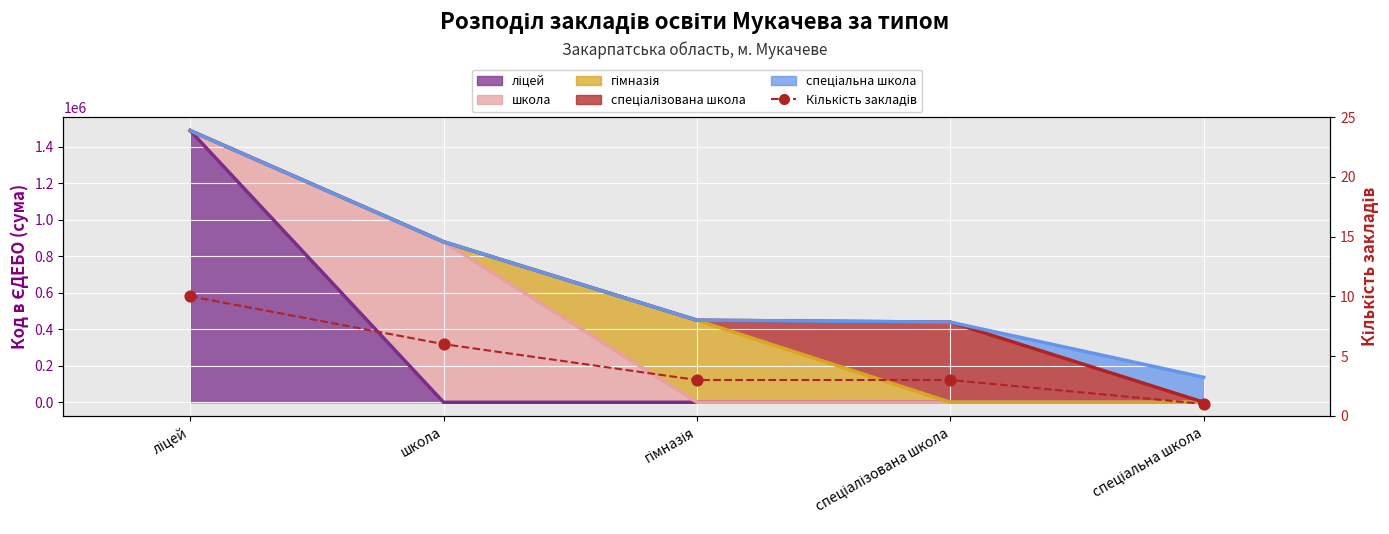

What is the ratio of the value at гімназія to the value at ліцей?

0.3